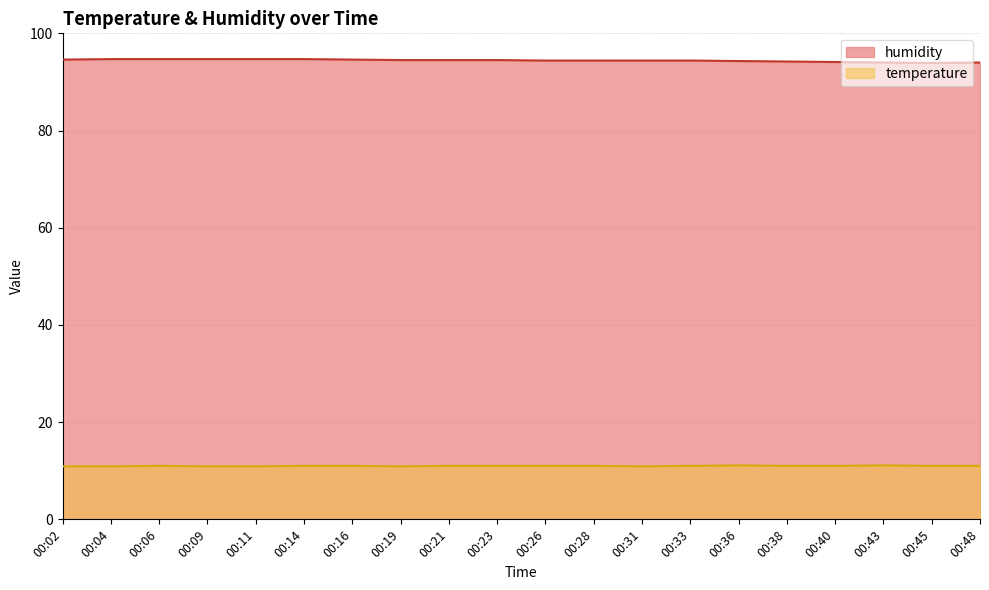

What is the value of the humidity point at the 5th from the left?

94.7